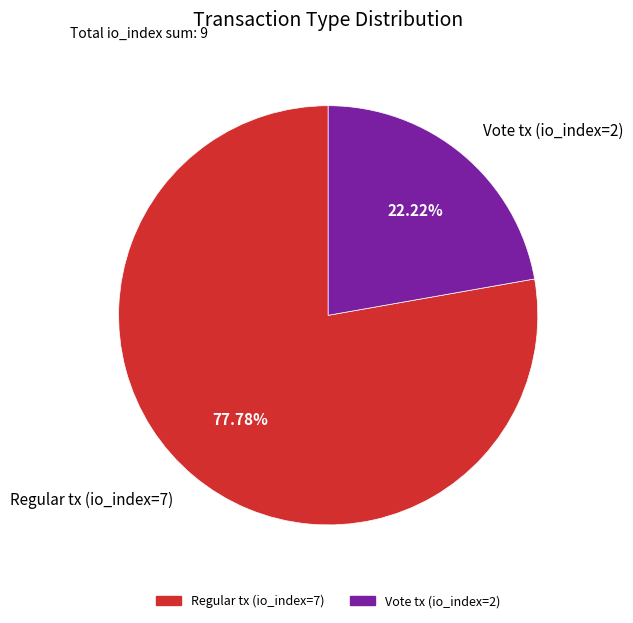

Count the number of slices in the pie.

2